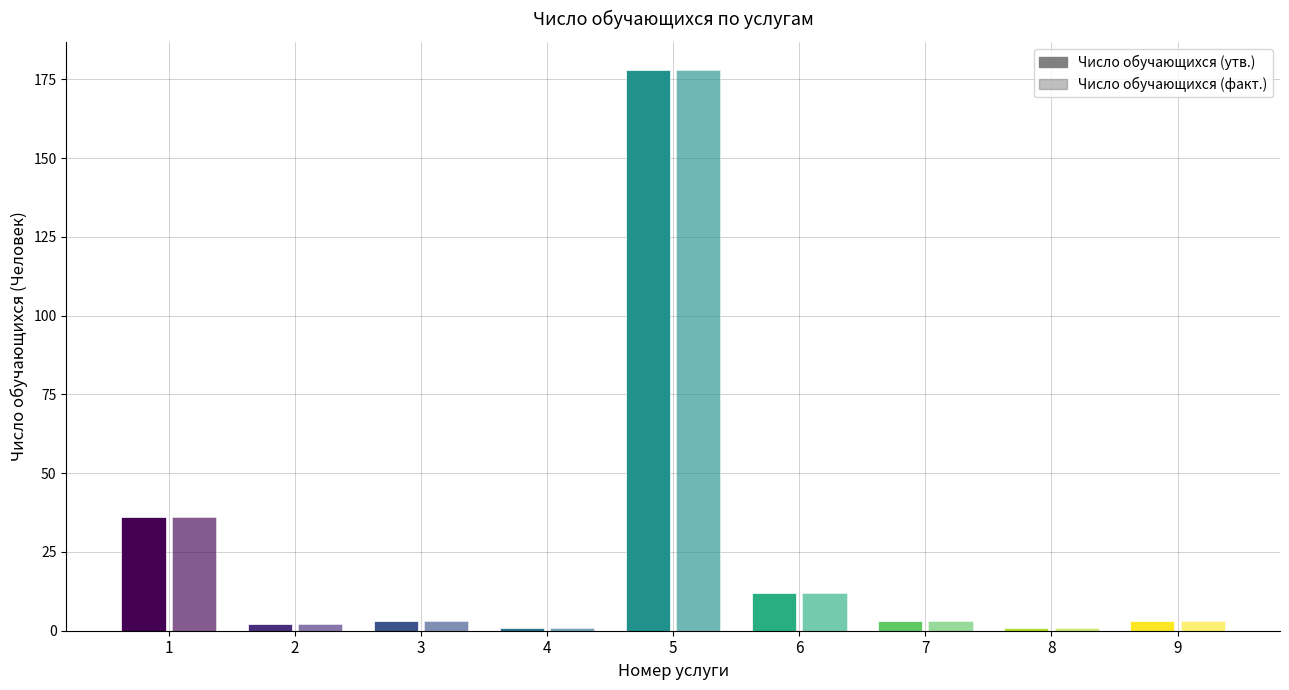

What is the smallest value displayed?

1